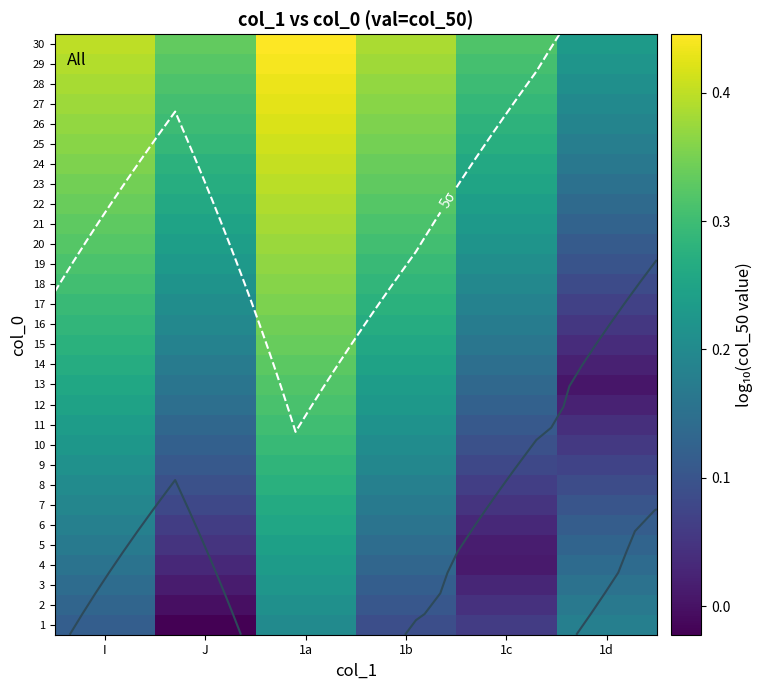

What value does the 27 series have at I?

0.4